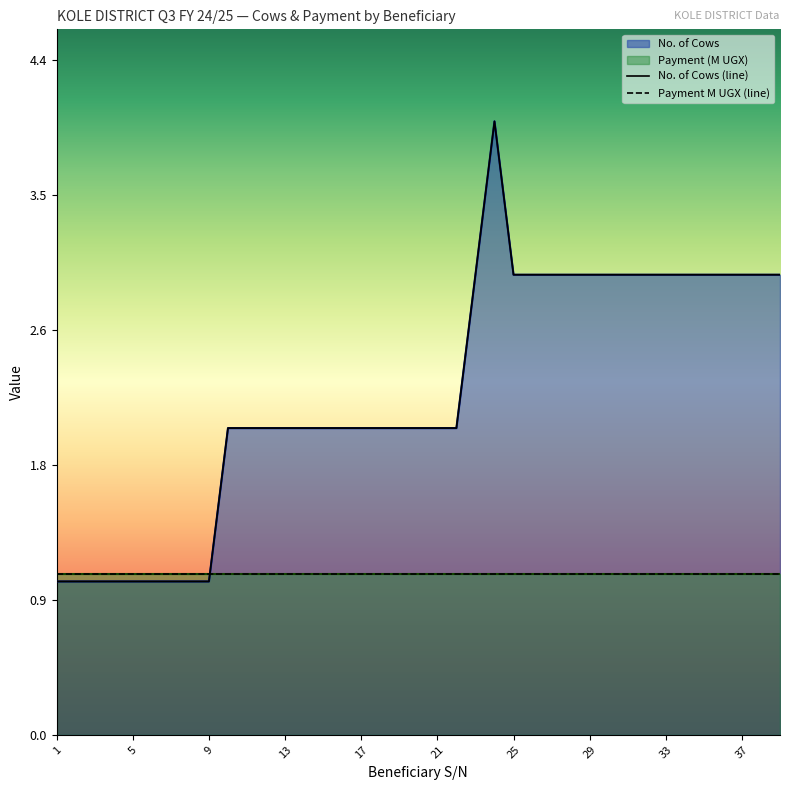

What is the difference between the maximum and minimum values?

3